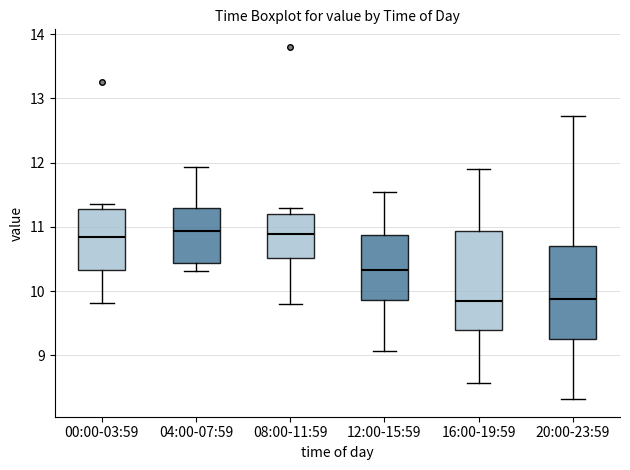

Reading left to right, transcribe this box plot: for each box, give where its median line is, the range the box spans, and where its two whiskers end, as read against the y-axis. The values are not printed on the chart, so give them approximately, as read against the axis.

00:00-03:59: median 10.8, box 10.3 to 11.3, whiskers 9.8 to 11.4
04:00-07:59: median 10.9, box 10.4 to 11.3, whiskers 10.3 to 11.9
08:00-11:59: median 10.9, box 10.5 to 11.2, whiskers 9.8 to 11.3
12:00-15:59: median 10.3, box 9.9 to 10.9, whiskers 9.1 to 11.6
16:00-19:59: median 9.9, box 9.4 to 10.9, whiskers 8.6 to 11.9
20:00-23:59: median 9.9, box 9.3 to 10.7, whiskers 8.3 to 12.7